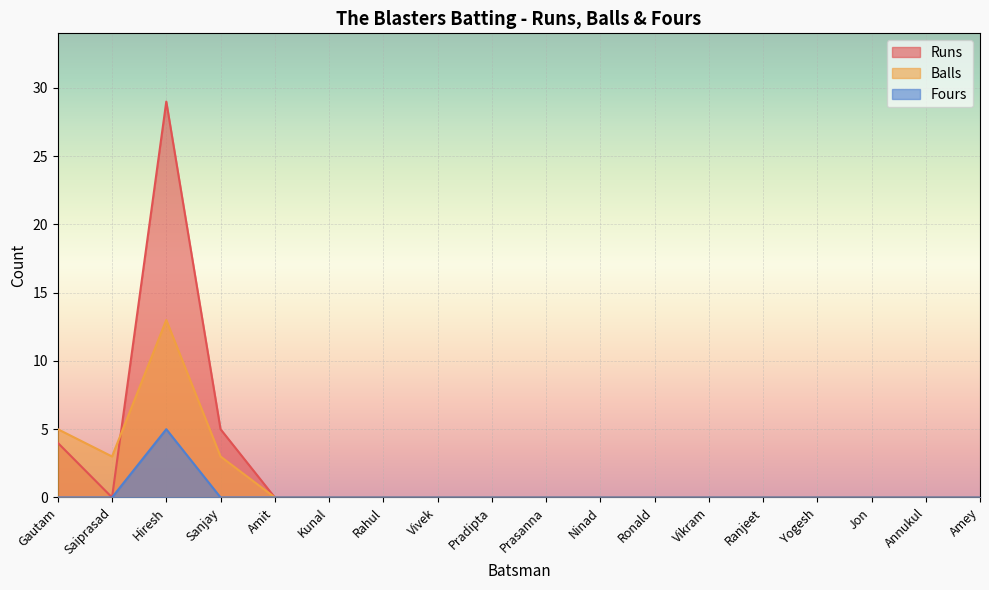

How many lines are shown in the chart?

3